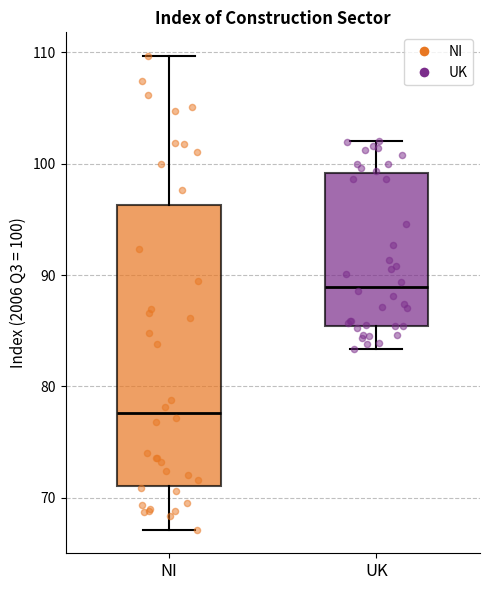

Reading left to right, read every box against the y-axis: the position of its median line, the range the box covers, and the ends of its whiskers. The values are not printed on the chart, so give them approximately, as read against the axis.

NI: median 78, box 71 to 96, whiskers 67 to 110
UK: median 89, box 85 to 99, whiskers 83 to 102